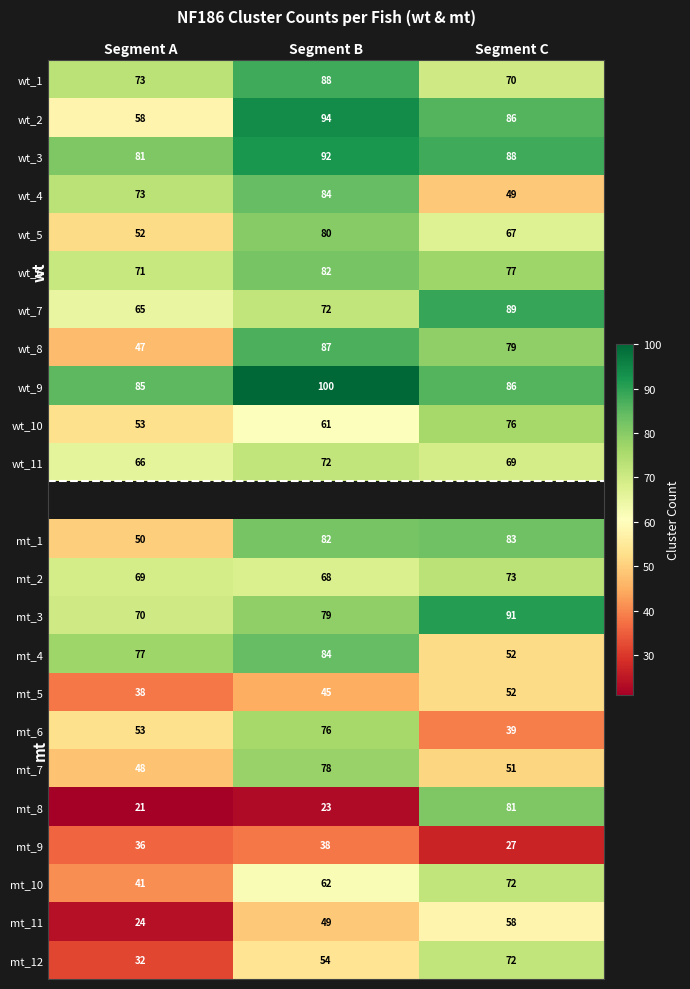

Is the value of mt_6 at Segment B greater than the value of mt_9 at Segment B?

Yes